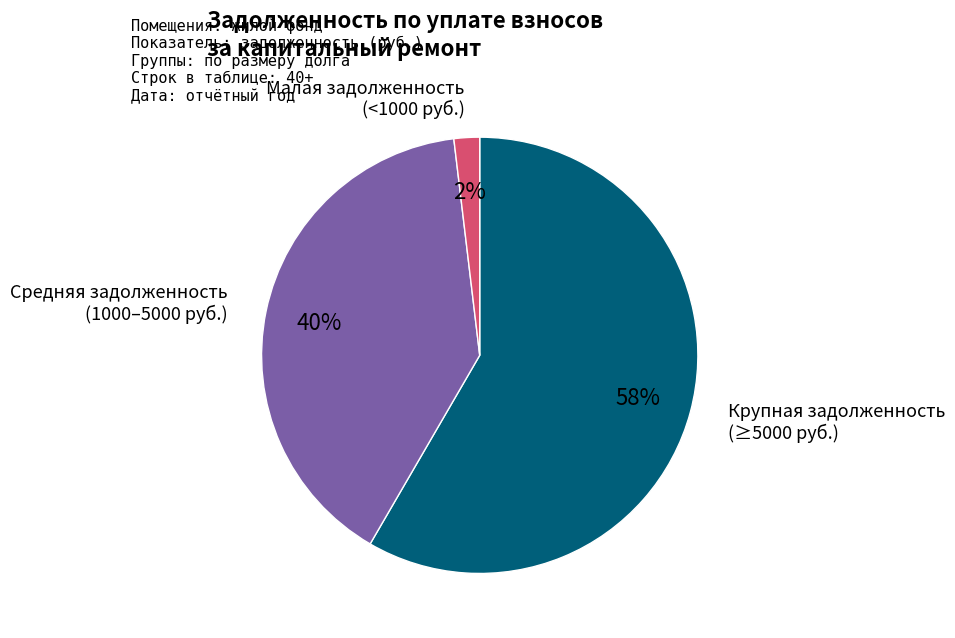

To the nearest percent, what is the average slice percentage?

33%